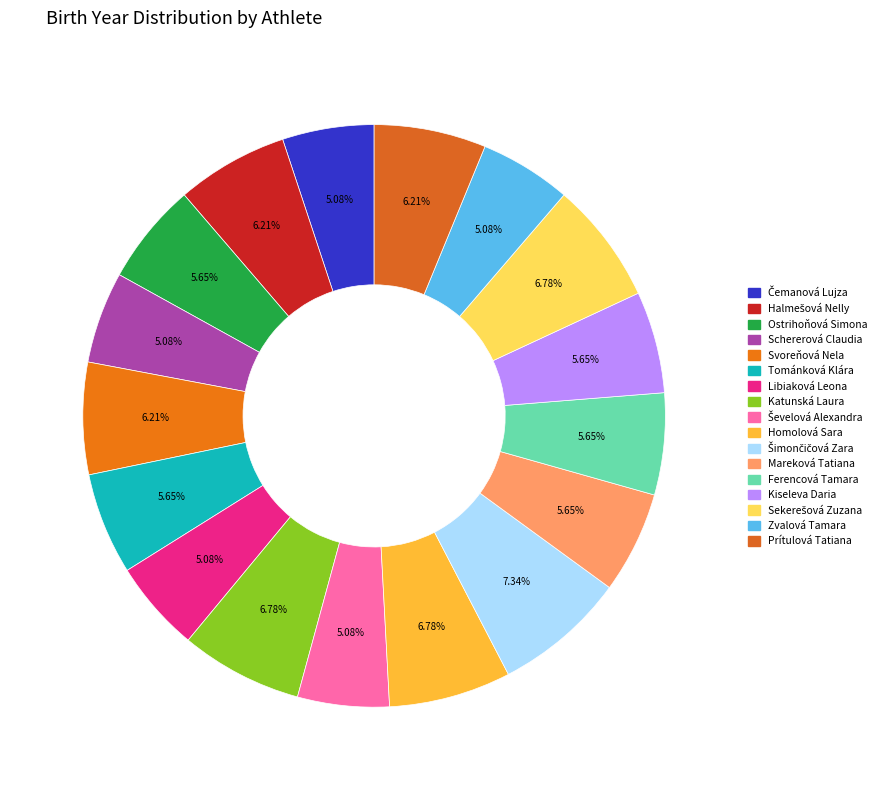

True or false: Homolová Sara accounts for 17% of the total.

False